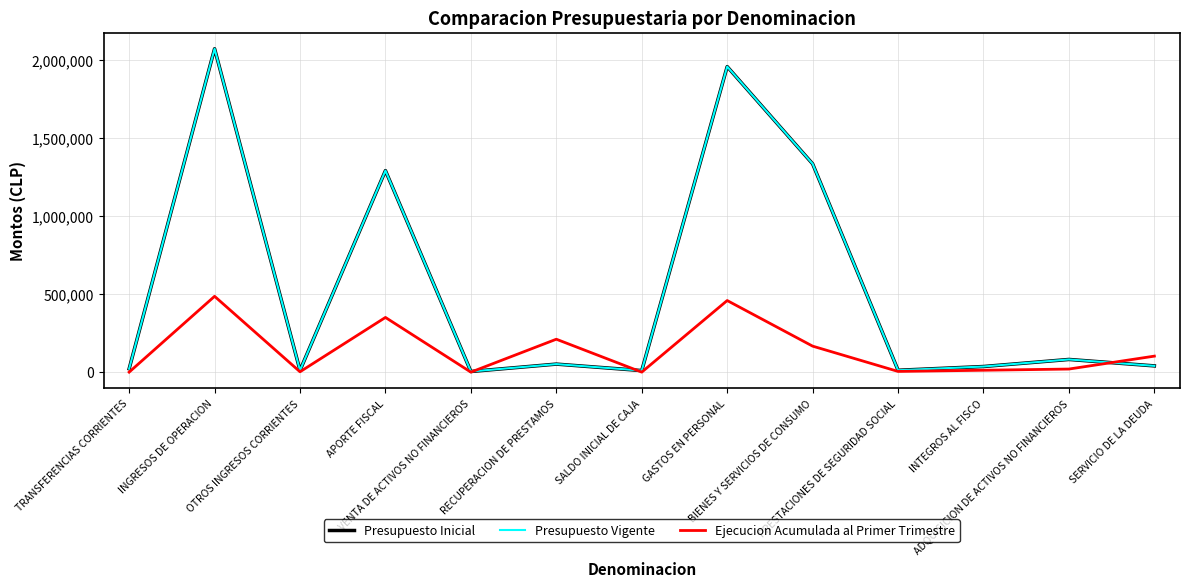

What is the label of the 3rd point from the left?

OTROS INGRESOS CORRIENTES